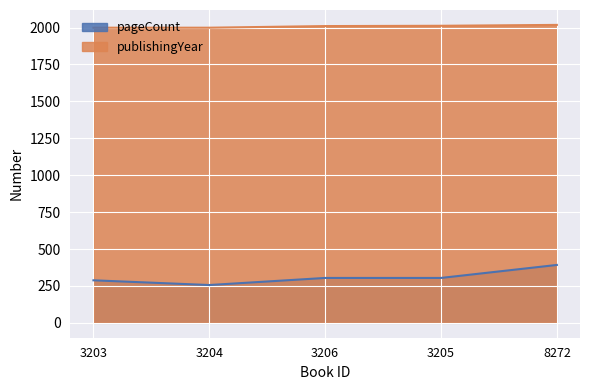

Rank the categories by pageCount value from lowest to highest.

3204, 3203, 3206, 3205, 8272